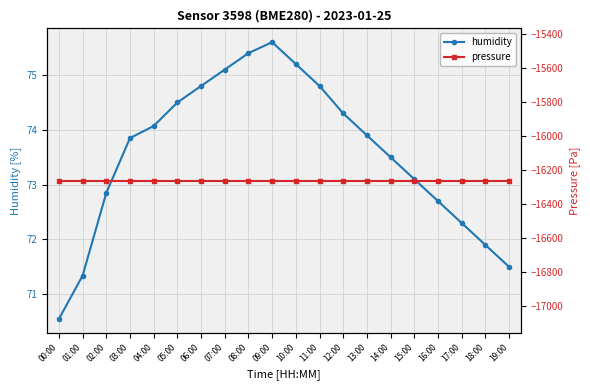

What is the difference between the highest and lowest values at 01:00?

16333.3